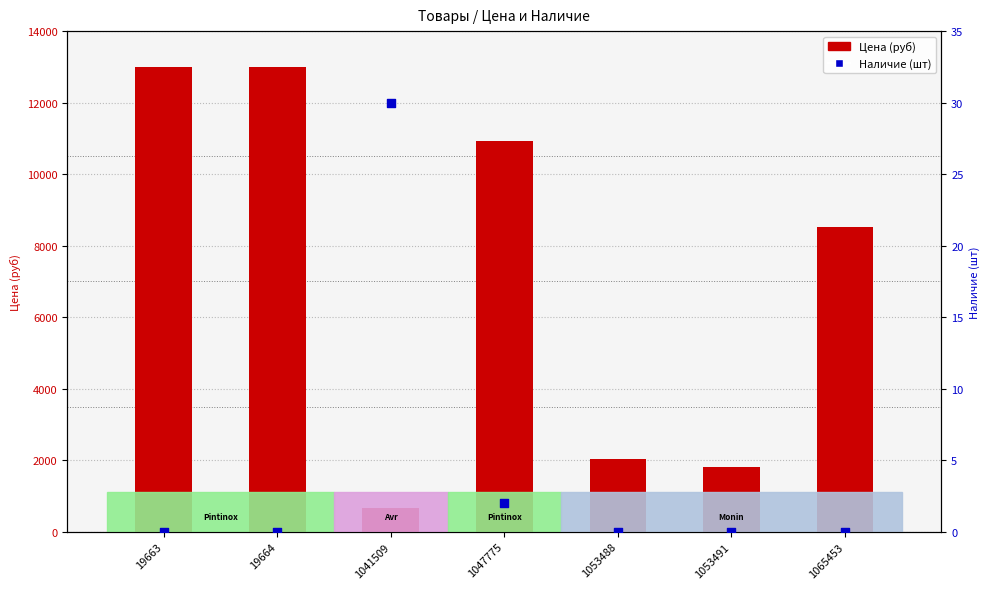

At which category is the sum across all series the highest?

19663